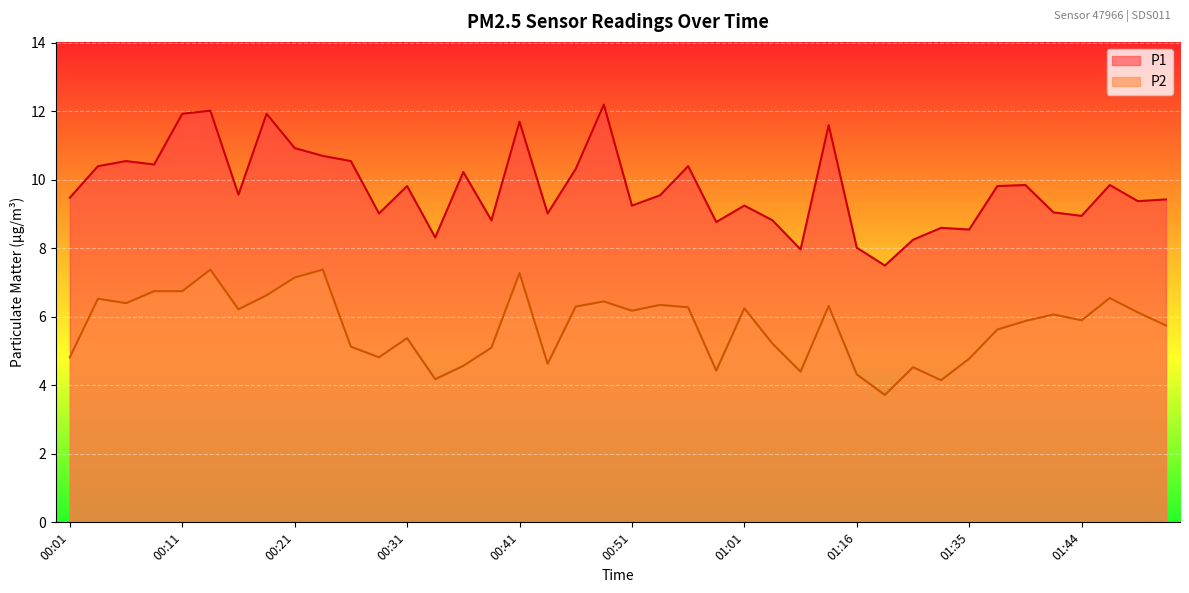

Which category has the highest value across all series?

00:48